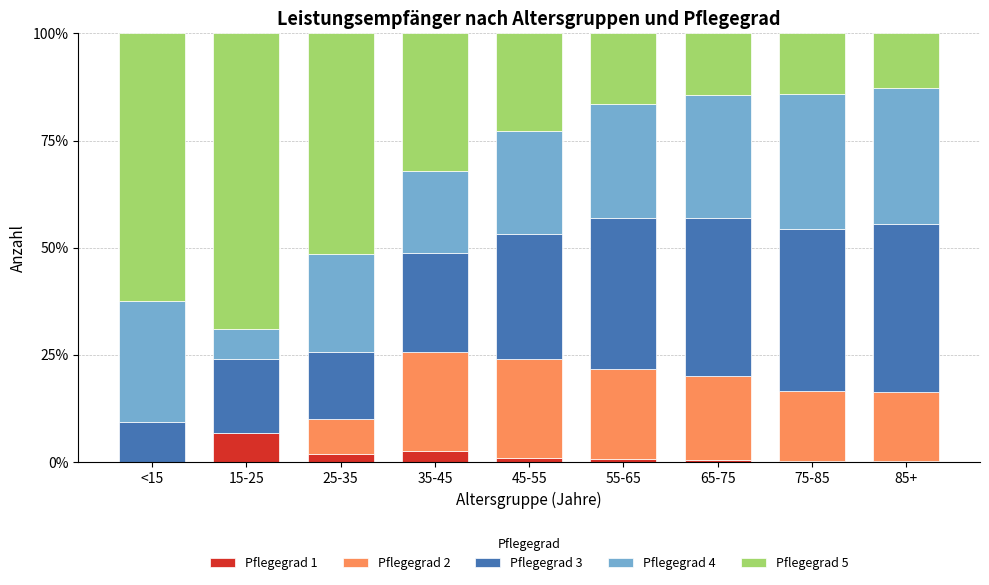

True or false: Pflegegrad 1 has a value of 0.4 at 85+.

True